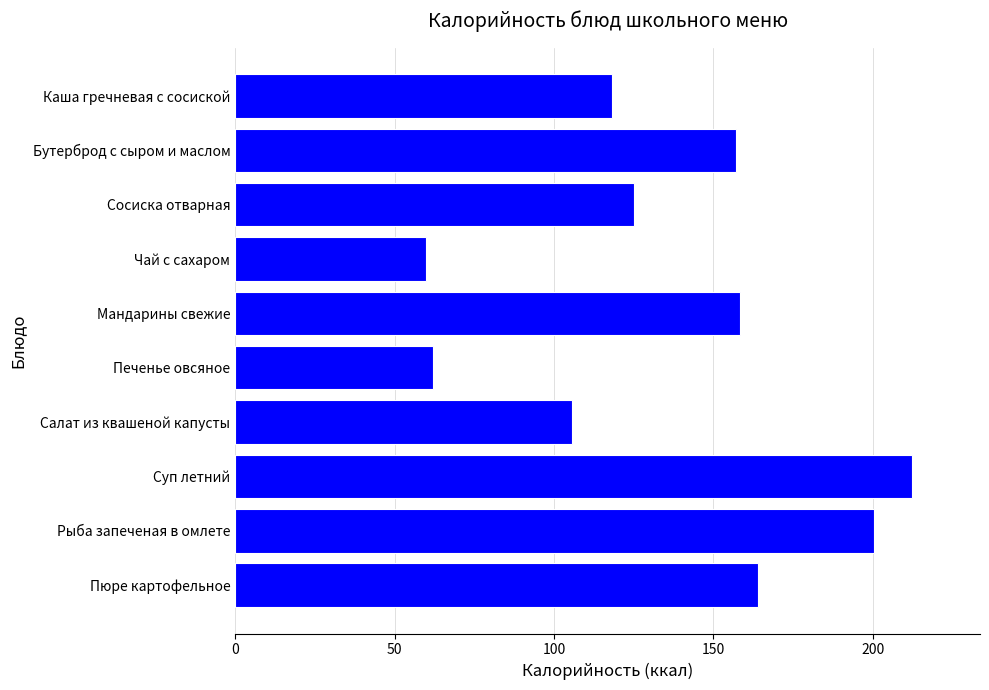

At which category does the chart reach its minimum across all series?

Чай с сахаром